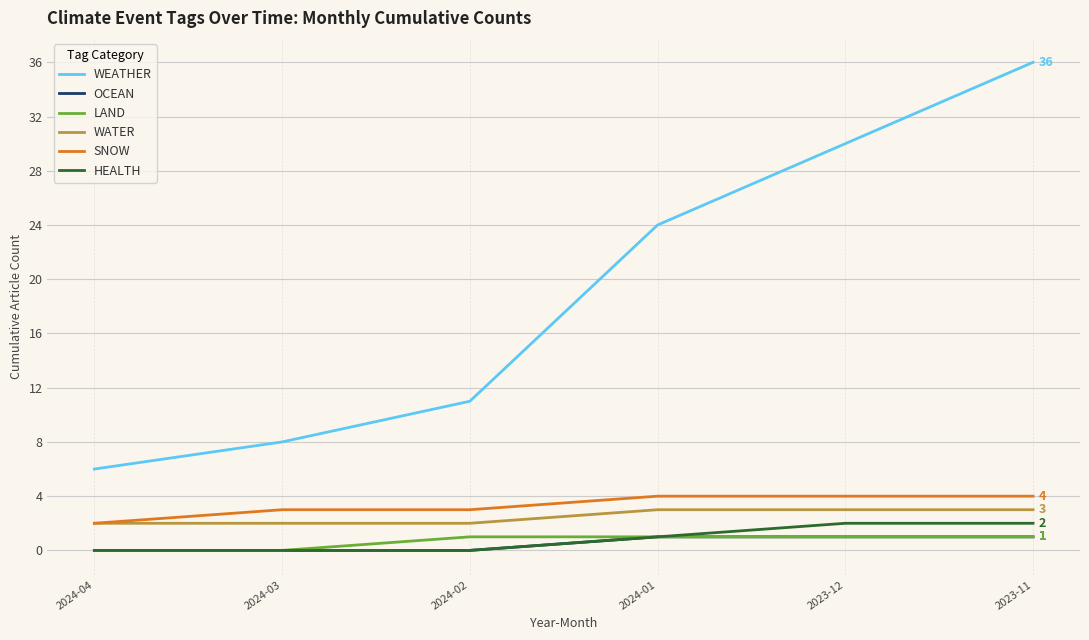

Which category has the highest value across all series?

2023-11